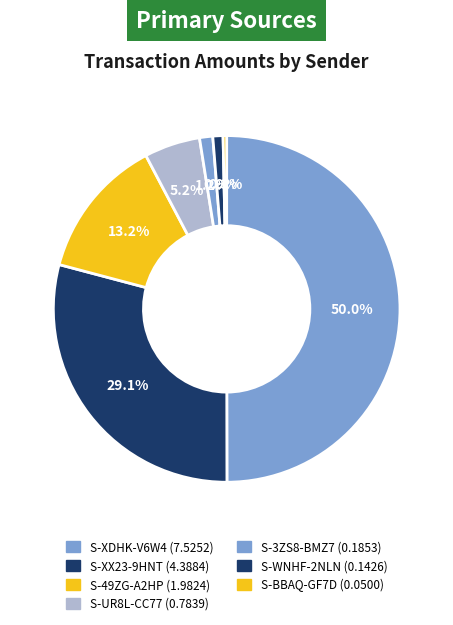

How many slices are in this pie chart?

7